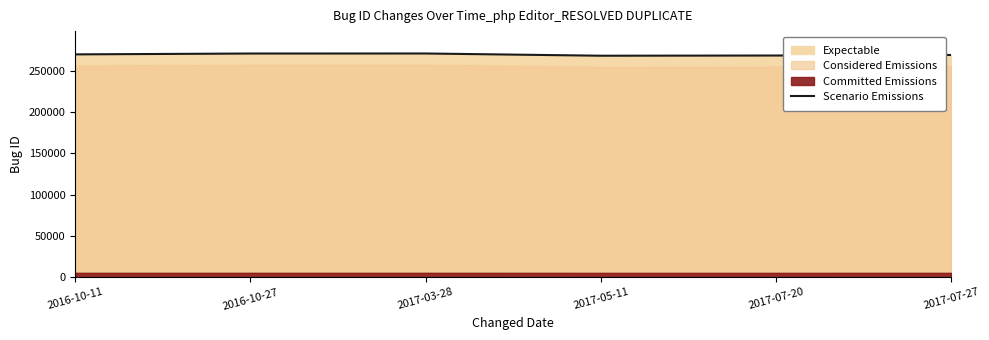

Reading right to left, what are all the values shown in this chart?

2017-07-27=269380	2017-07-20=268708	2017-05-11=268463	2017-03-28=271164	2016-10-27=271124	2016-10-11=270092